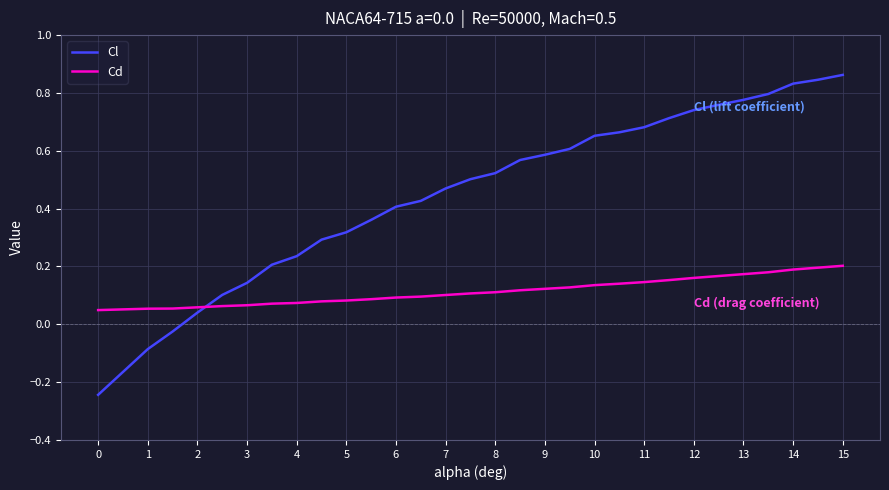

After their last crossing, which series has the higher values: Cl or Cd?

Cl